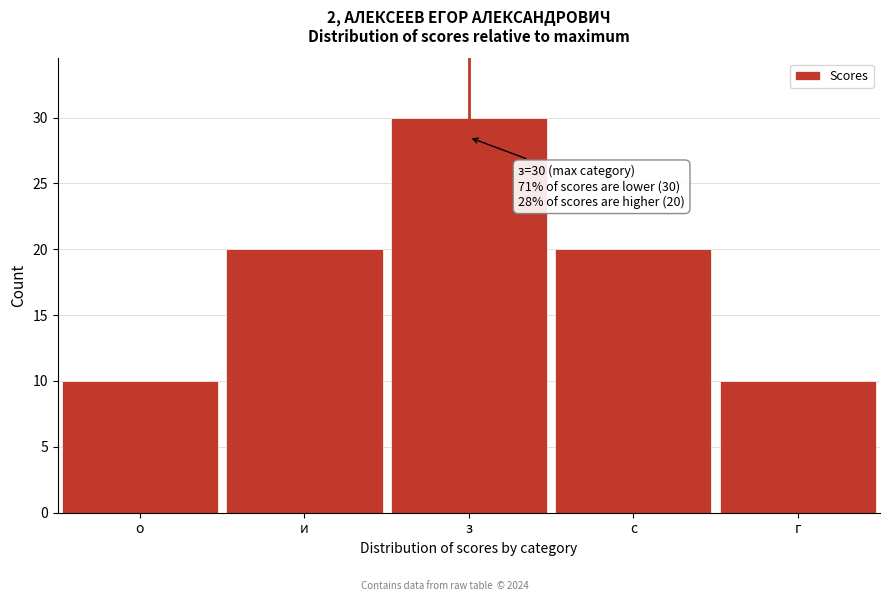

Reading left to right, list all the values displayed in this chart.

о=10	и=20	з=30	с=20	г=10